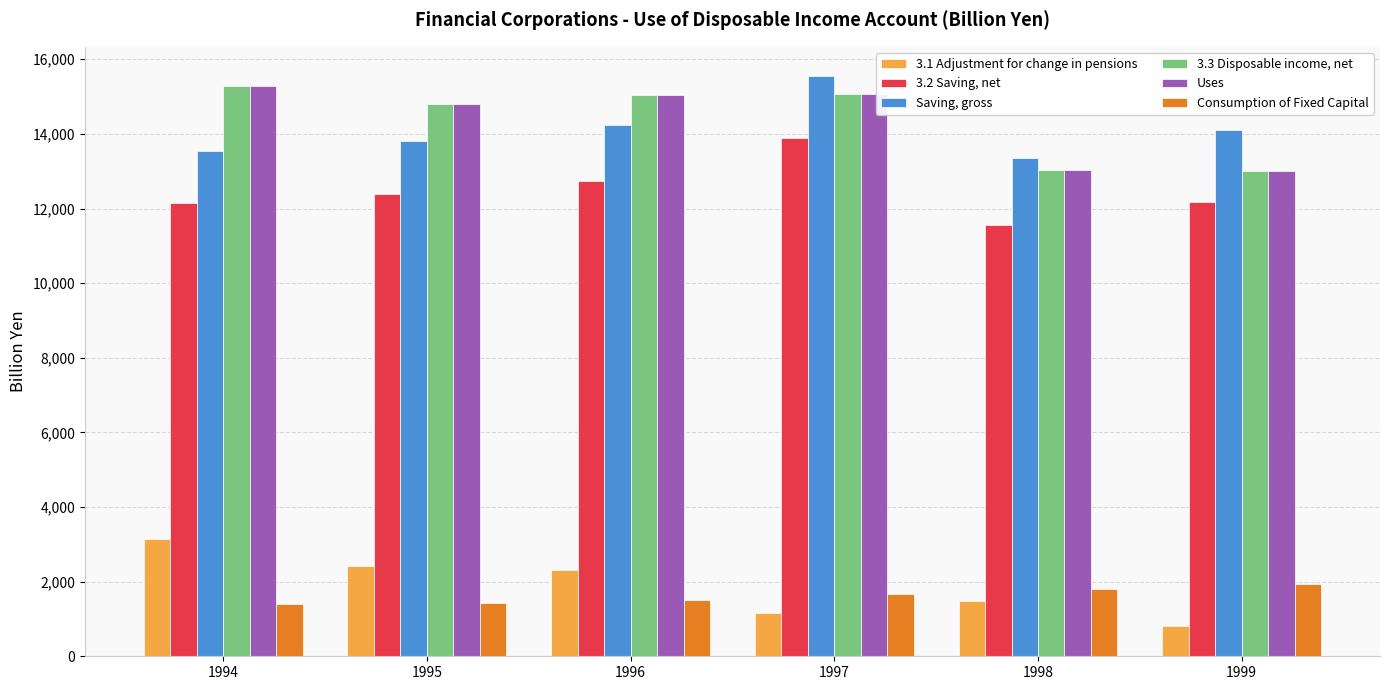

What is the spread (max minus min) of values at 1994?

13866.7